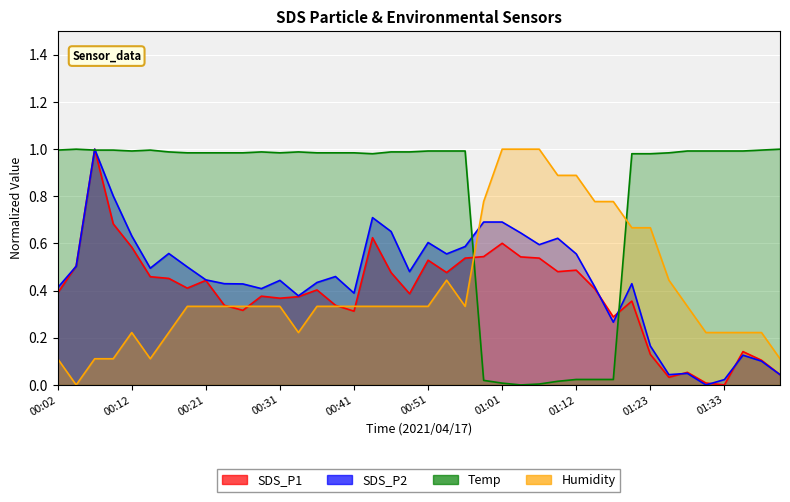

Read the Humidity value at 00:56.

0.3